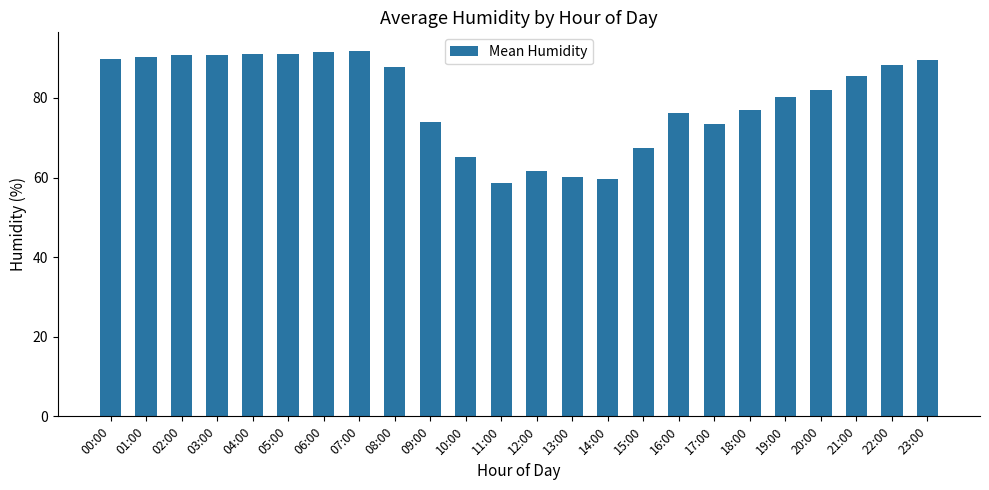

Count the number of categories in the chart.

24